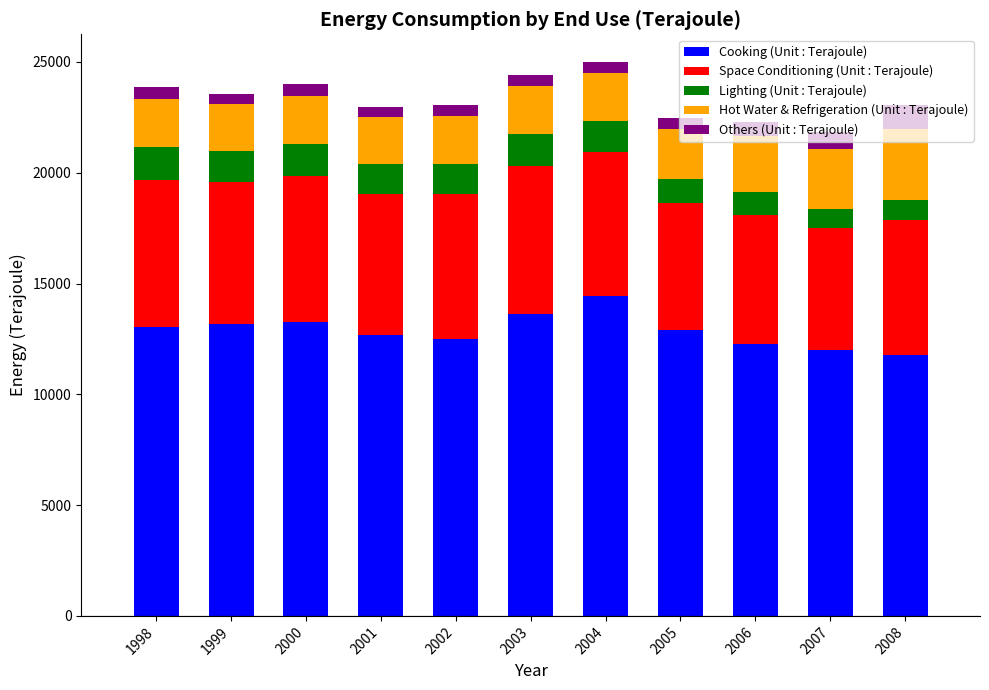

What is the highest value of the Cooking (Unit : Terajoule) series?

14422